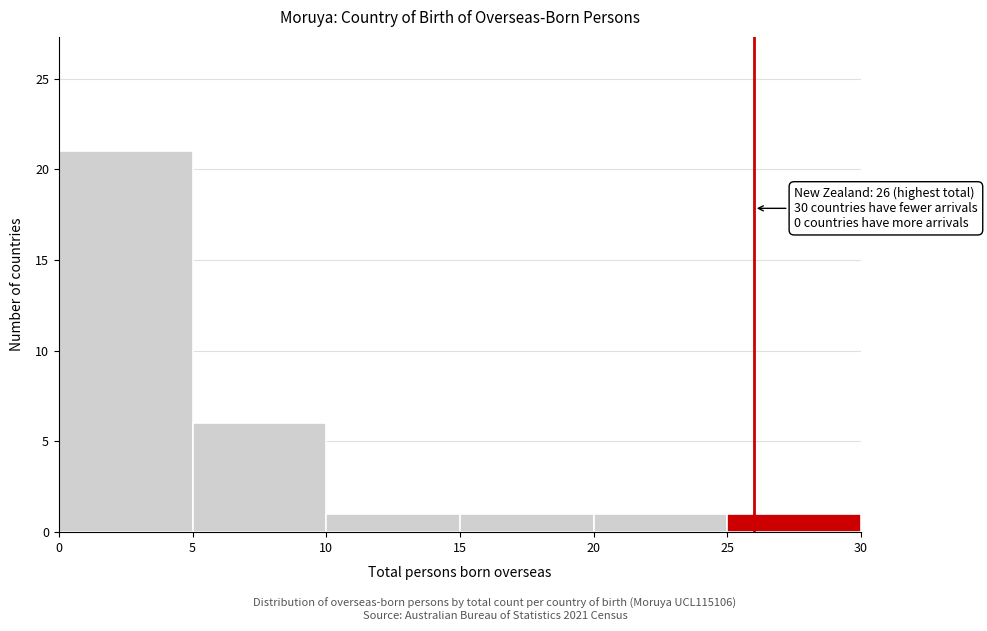

Over which range of the x-axis is the bar tallest?

0 to 5